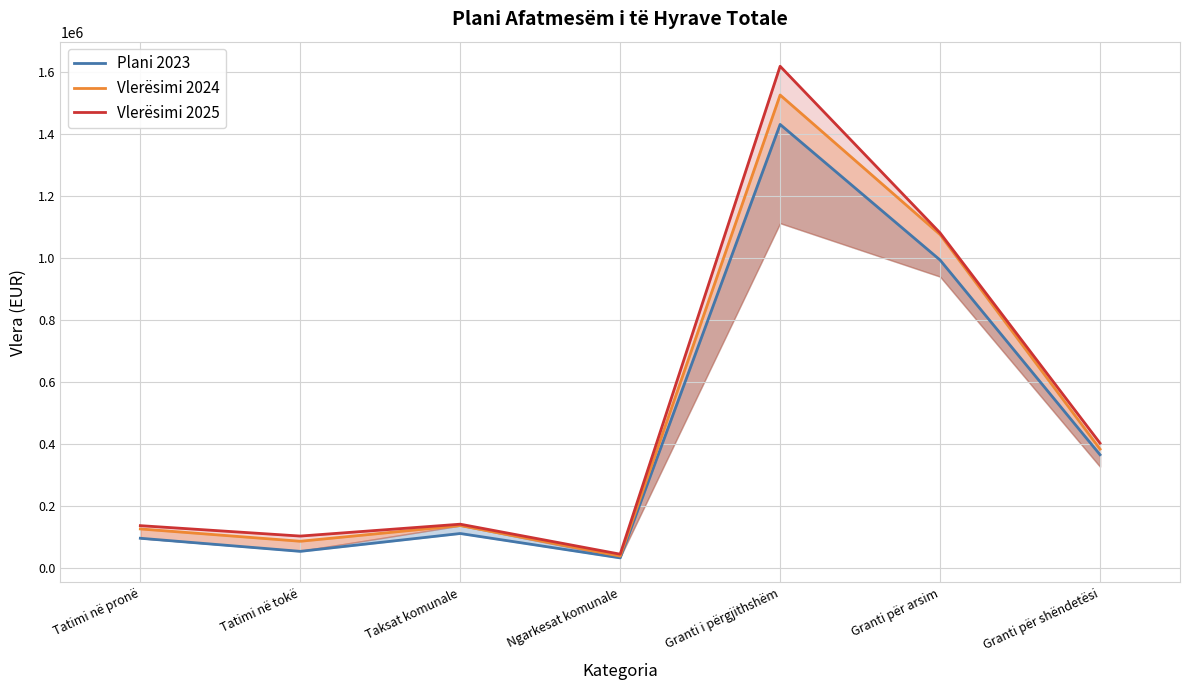

How many values in the Plani 2023 series exceed 110087?

3